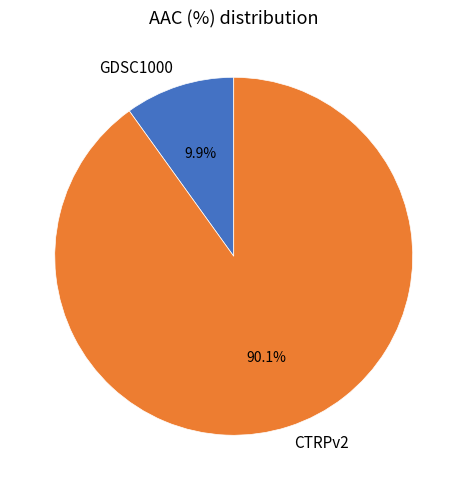

To the nearest percent, what portion does CTRPv2 represent?

90%